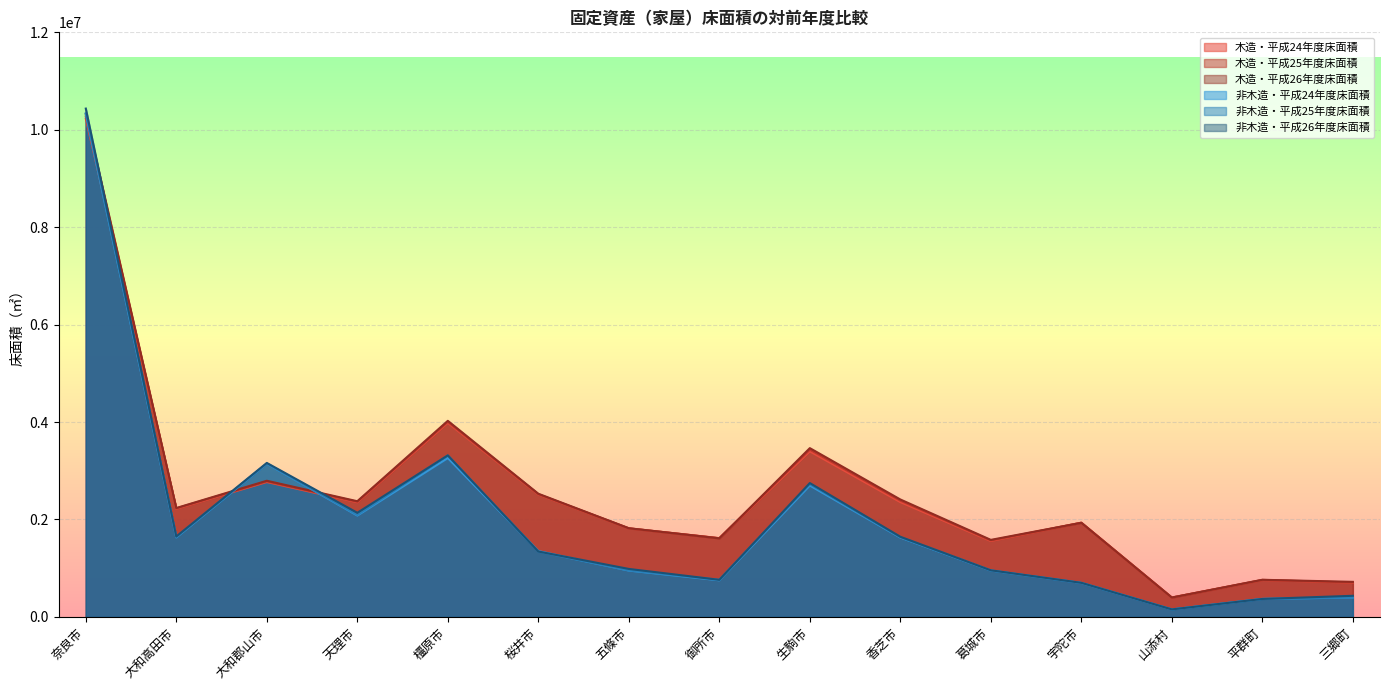

Which series has the largest range (max minus min)?

非木造・平成26年度床面積